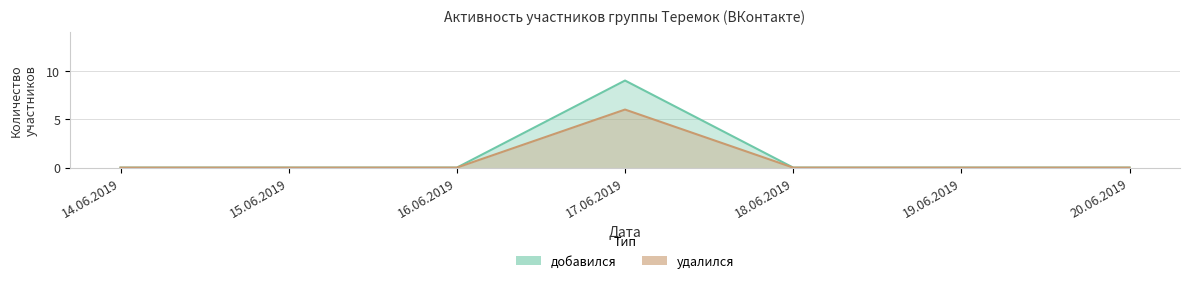

What is the sum of all добавился values?

9